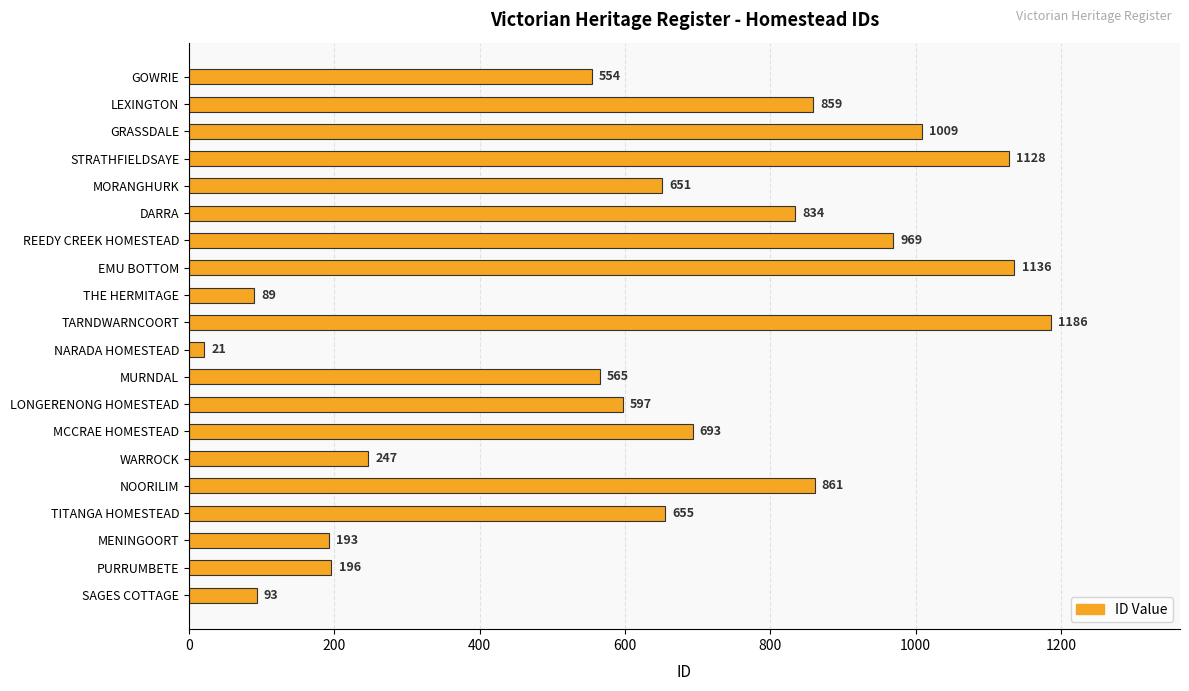

How many data points are less than 655?

10